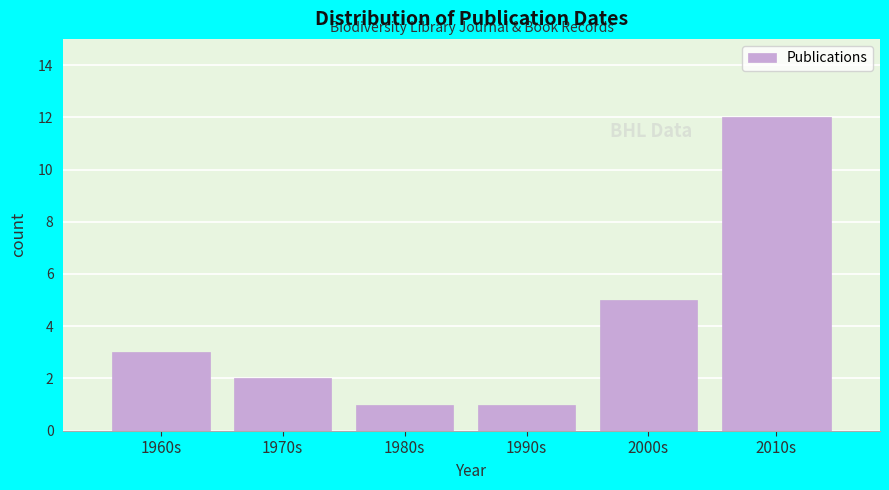

Reading left to right, what are all the values shown in this chart?

3	2	1	1	5	12